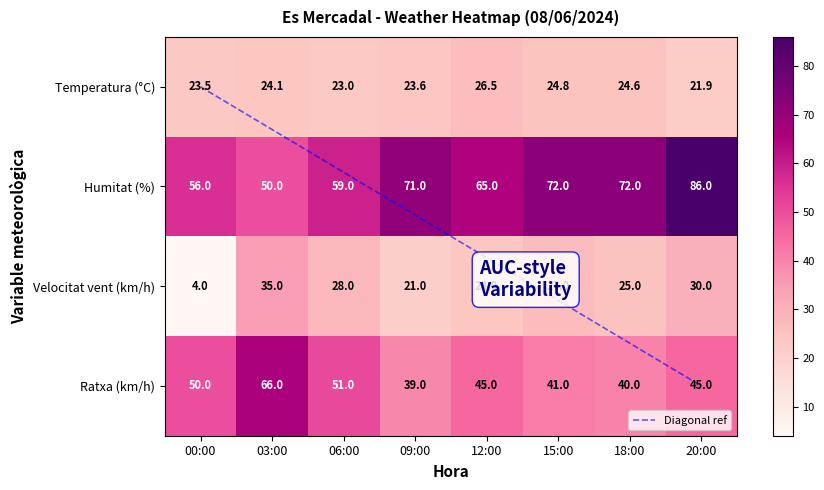

List the labels in order of 09:00 value, smallest first.

Velocitat vent (km/h), Temperatura (°C), Ratxa (km/h), Humitat (%)